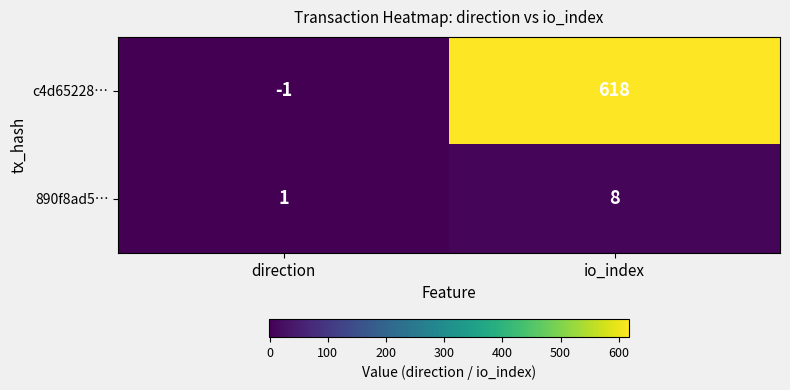

The 890f8ad5… series shows 8 at io_index. True or false?

True